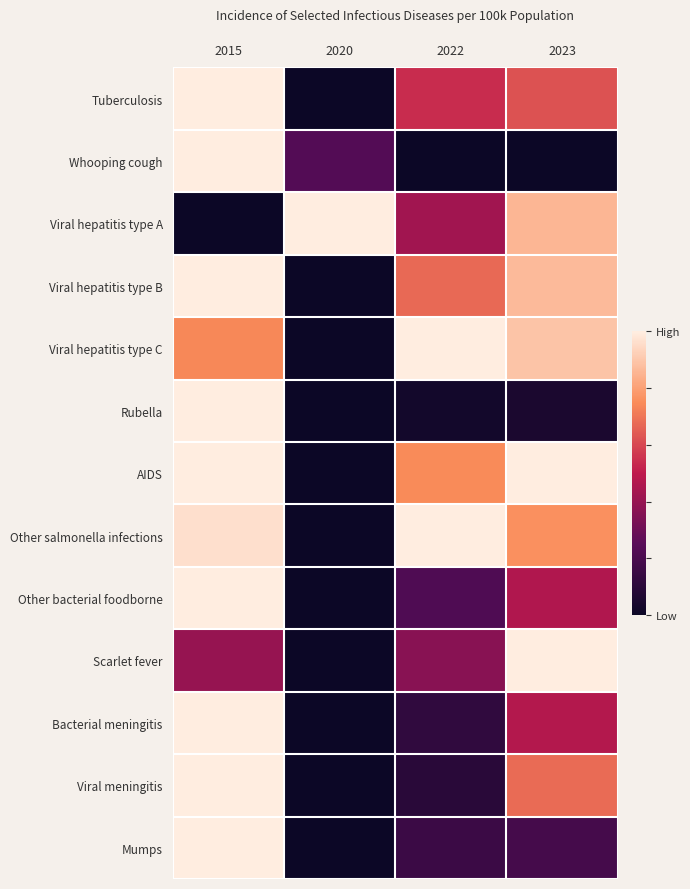

What is the total value across all series at 2020?

1.2